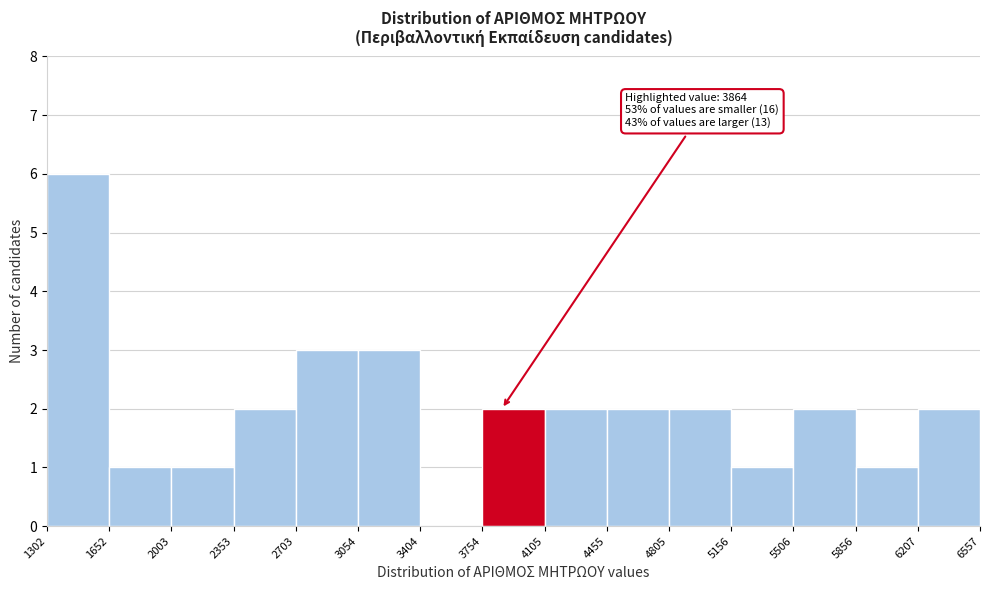

Over which range of the x-axis is the bar tallest?

1302 to 1652